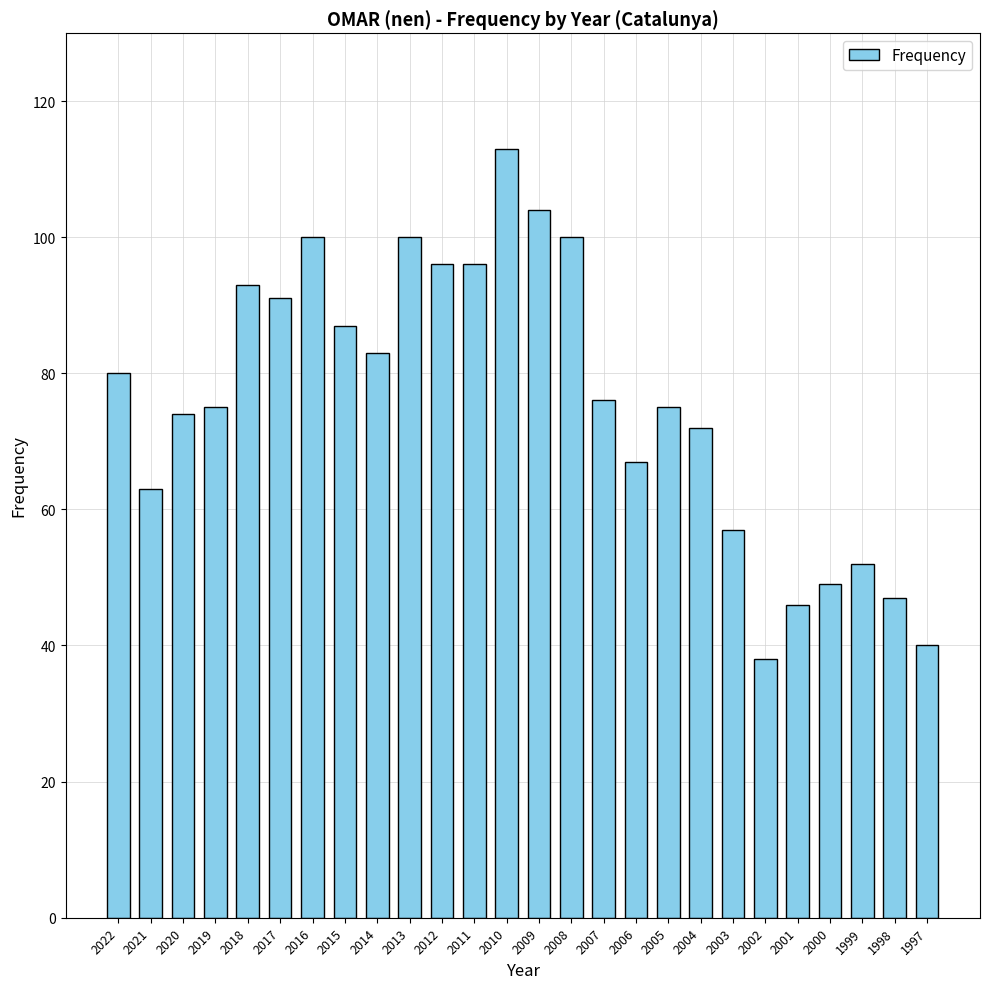

The chart shows a value of 93 at 2018. True or false?

True